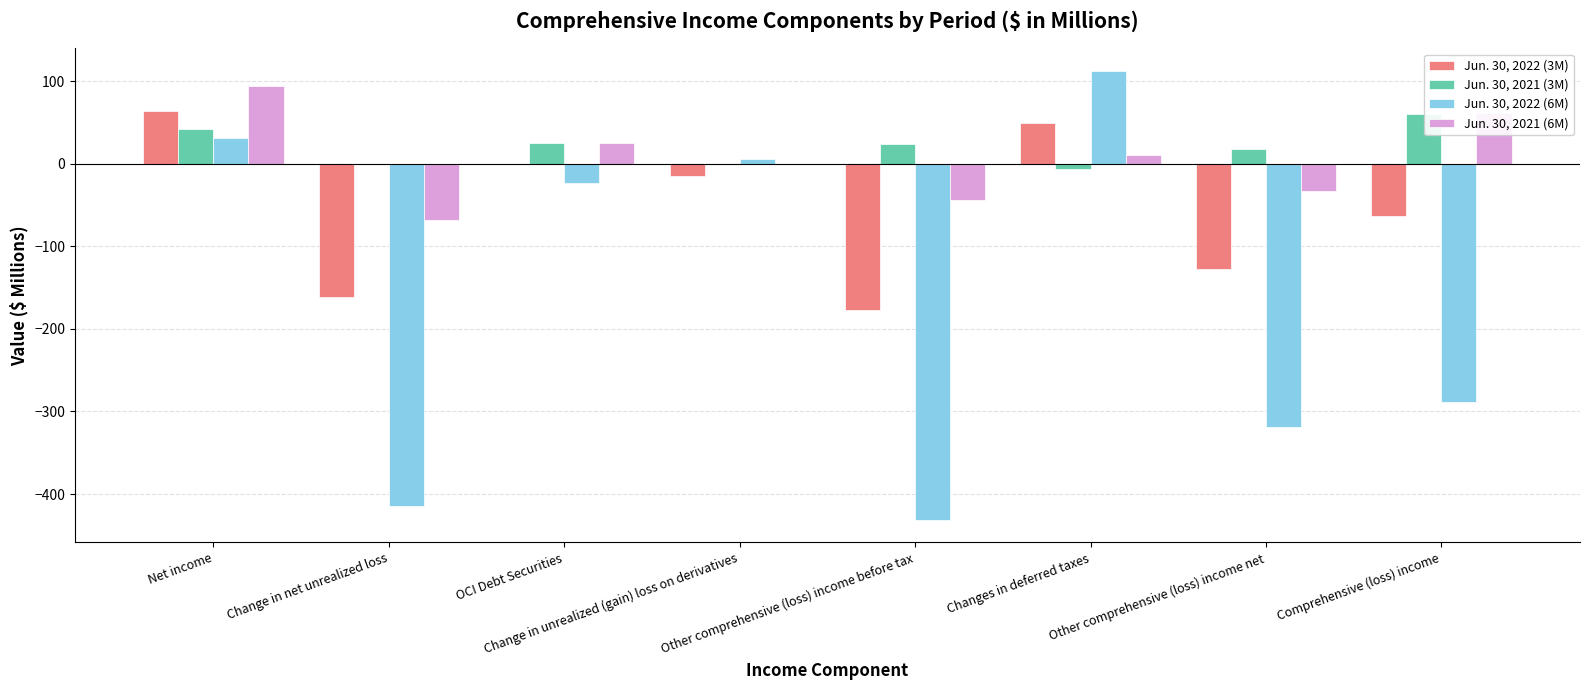

Which series changed the most between Net income and Change in unrealized (gain) loss on derivatives?

Jun. 30, 2021 (6M)